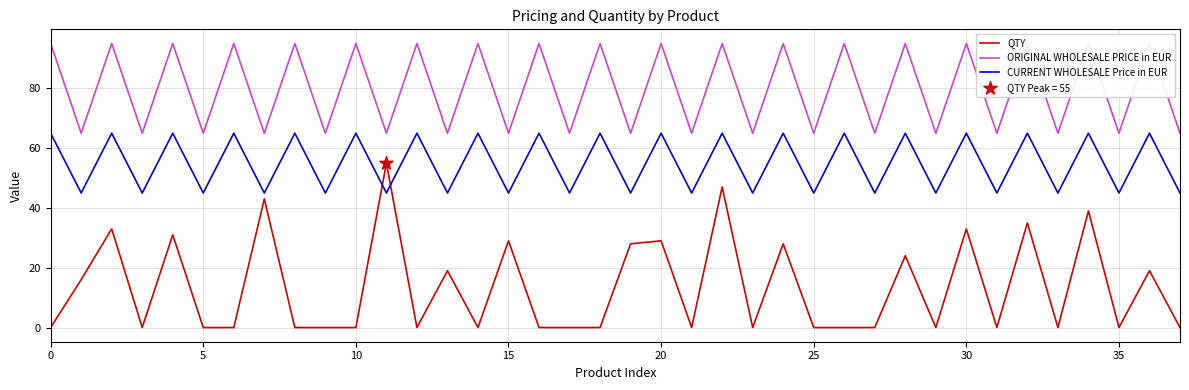

Which series reaches the maximum Y coordinate?

ORIGINAL WHOLESALE PRICE in EUR